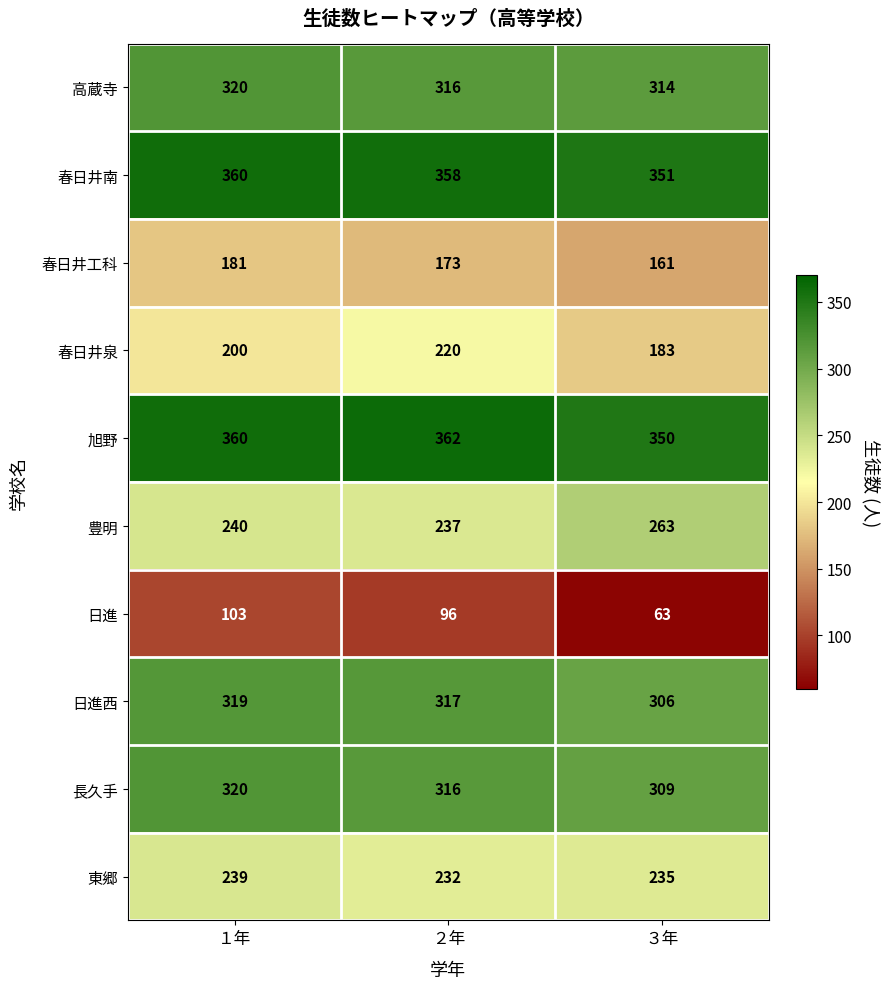

The 東郷 series shows 239 at １年. True or false?

True